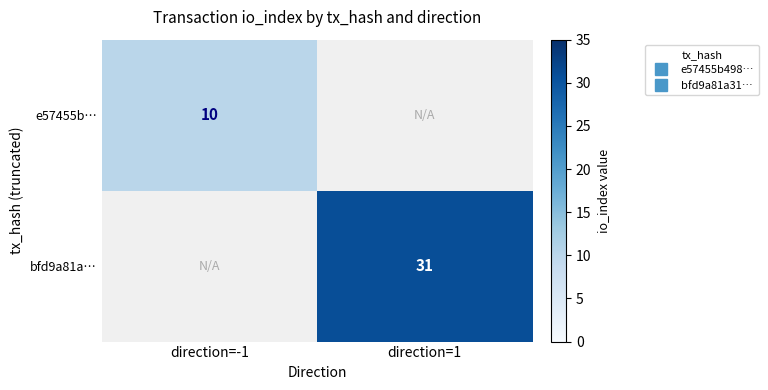

True or false: e57455b… has a value of 3 at direction=-1.

False